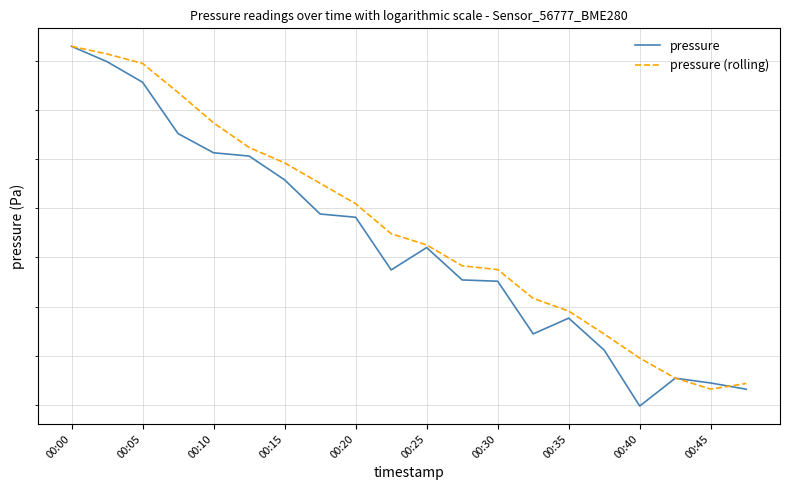

Which category has the highest value across all series?

00:00